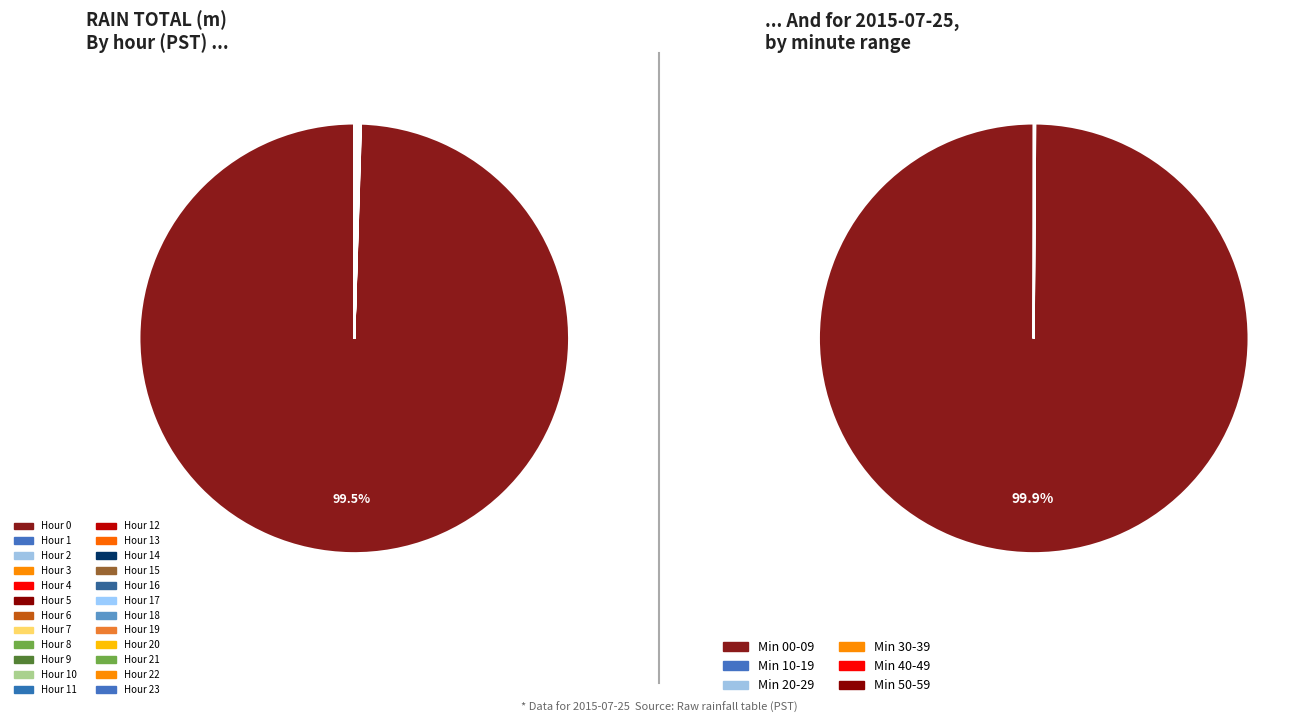

To the nearest percent, what is the difference between the largest and smallest slice percentages?

100%